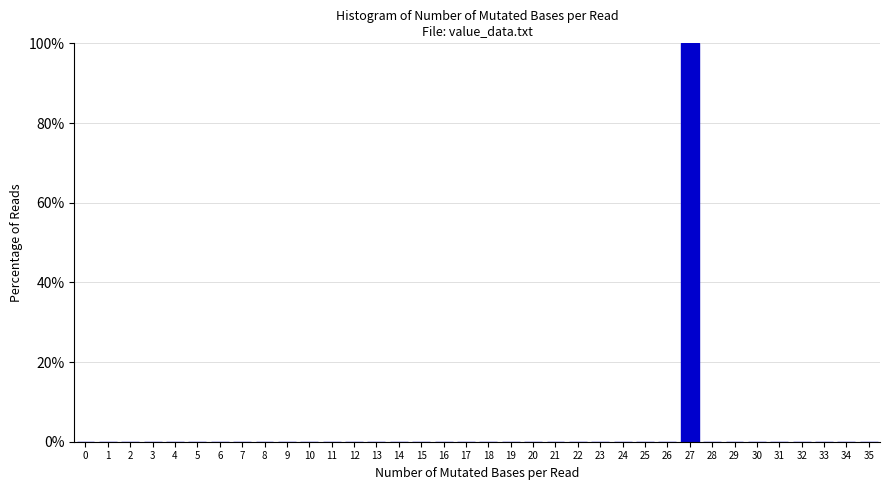

What is the change in value from 27 to 31?

-100